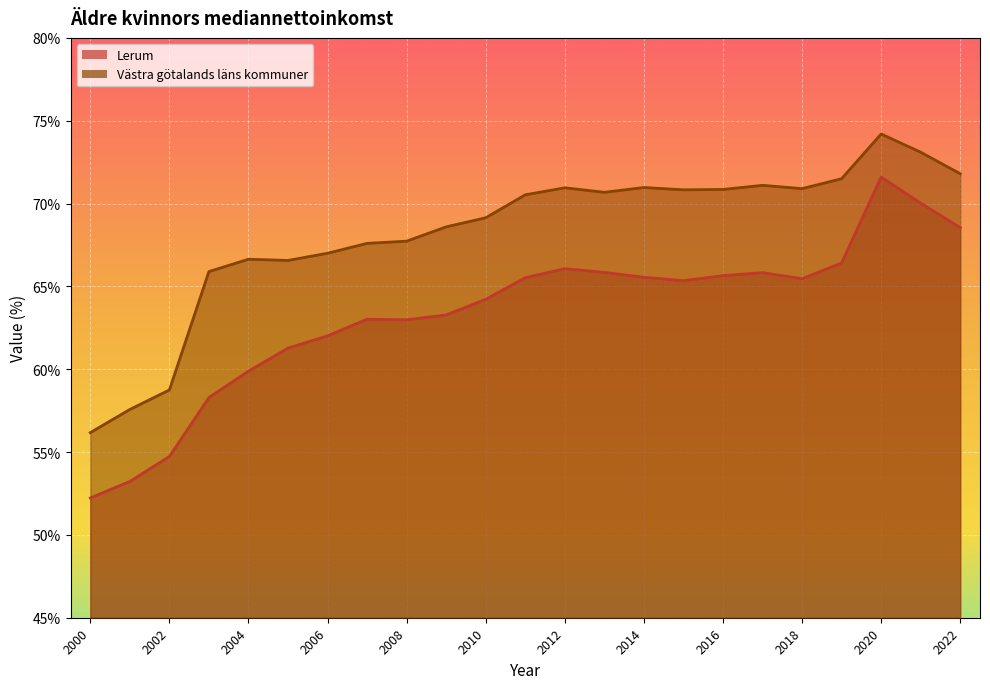

What is the sum of all Lerum values?

1457.0